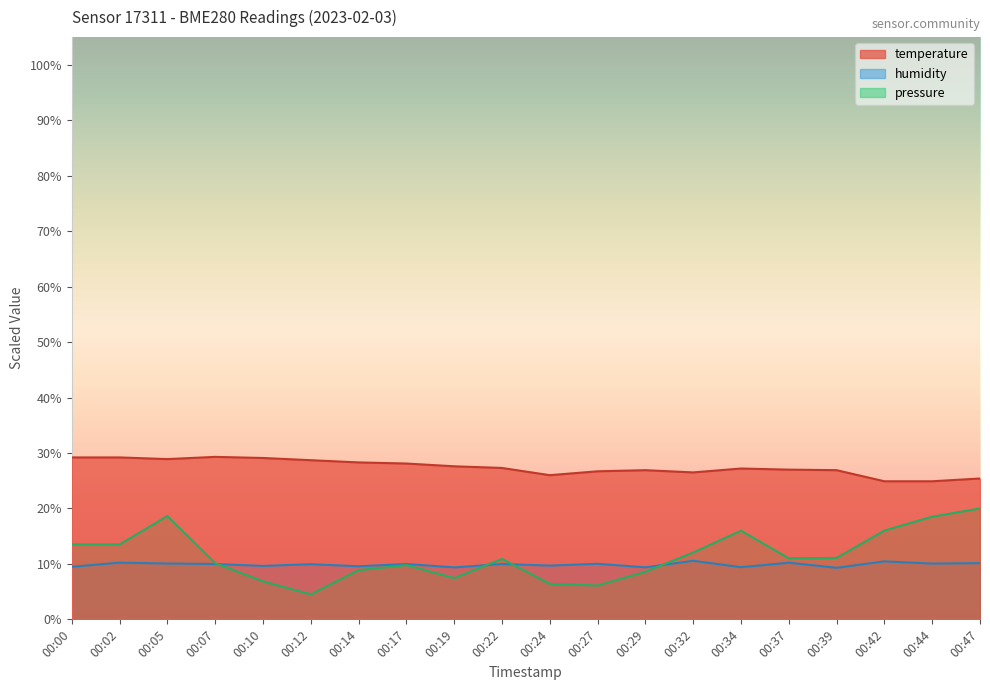

At which label does humidity reach its peak?

00:32